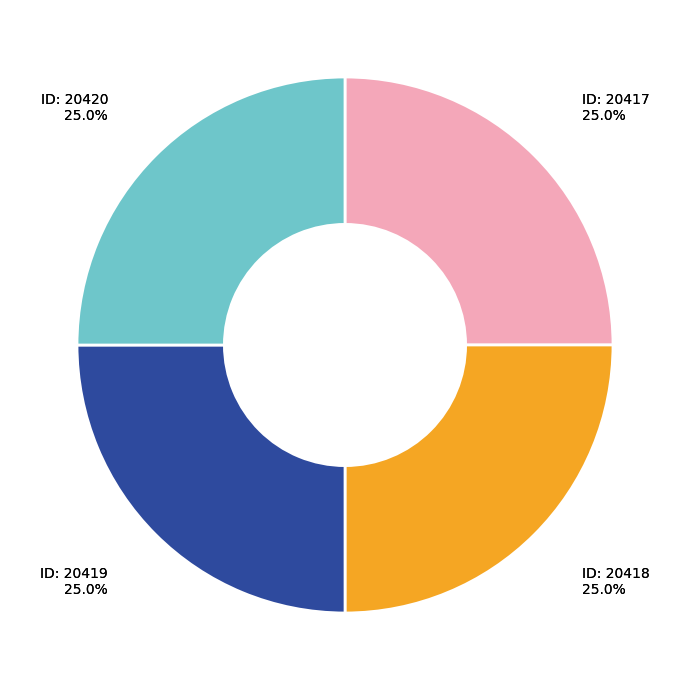

Count the number of slices in the pie.

4